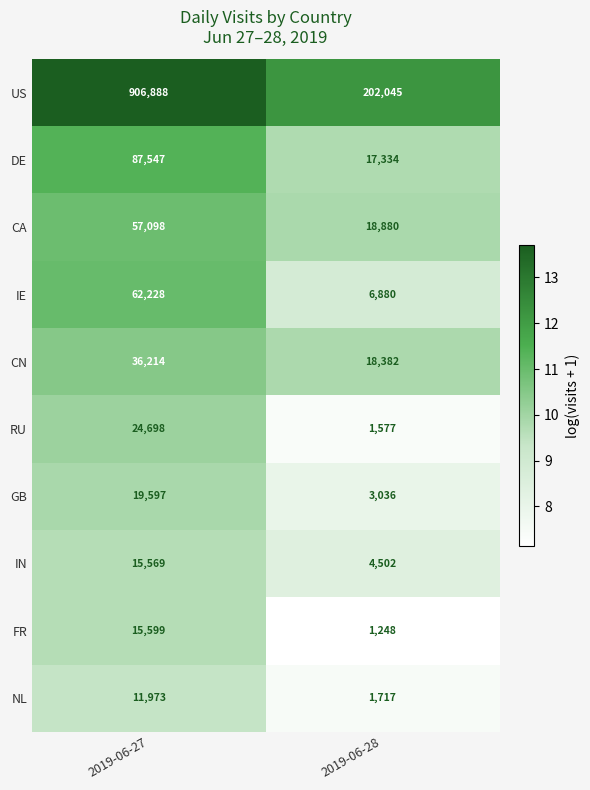

Reading left to right, extract all data points from this chart.

US: 2019-06-27=906888	2019-06-28=202045
DE: 2019-06-27=87547	2019-06-28=17334
CA: 2019-06-27=57098	2019-06-28=18880
IE: 2019-06-27=62228	2019-06-28=6880
CN: 2019-06-27=36214	2019-06-28=18382
RU: 2019-06-27=24698	2019-06-28=1577
GB: 2019-06-27=19597	2019-06-28=3036
IN: 2019-06-27=15569	2019-06-28=4502
FR: 2019-06-27=15599	2019-06-28=1248
NL: 2019-06-27=11973	2019-06-28=1717